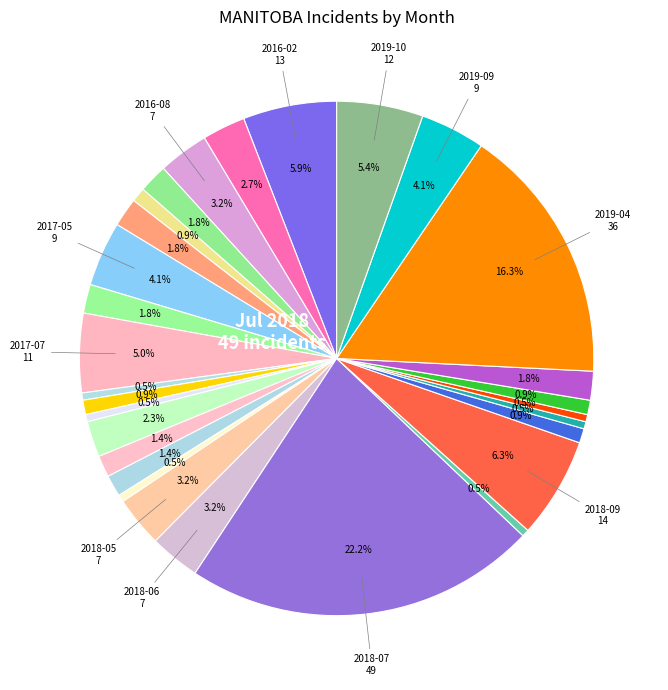

What is the smallest slice in the pie chart?

2017-08